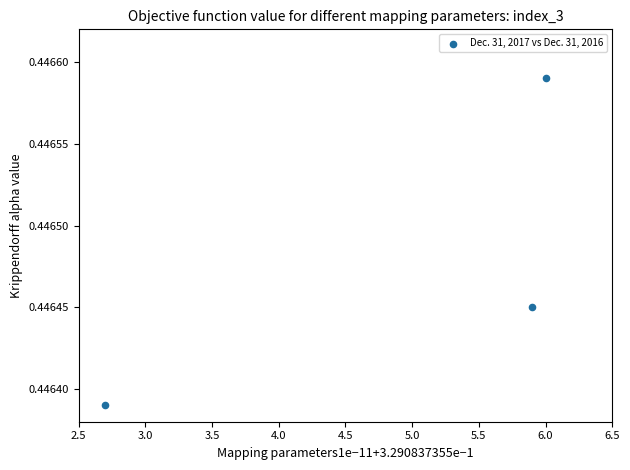

What is the range of X values (max minus min)?

3.3